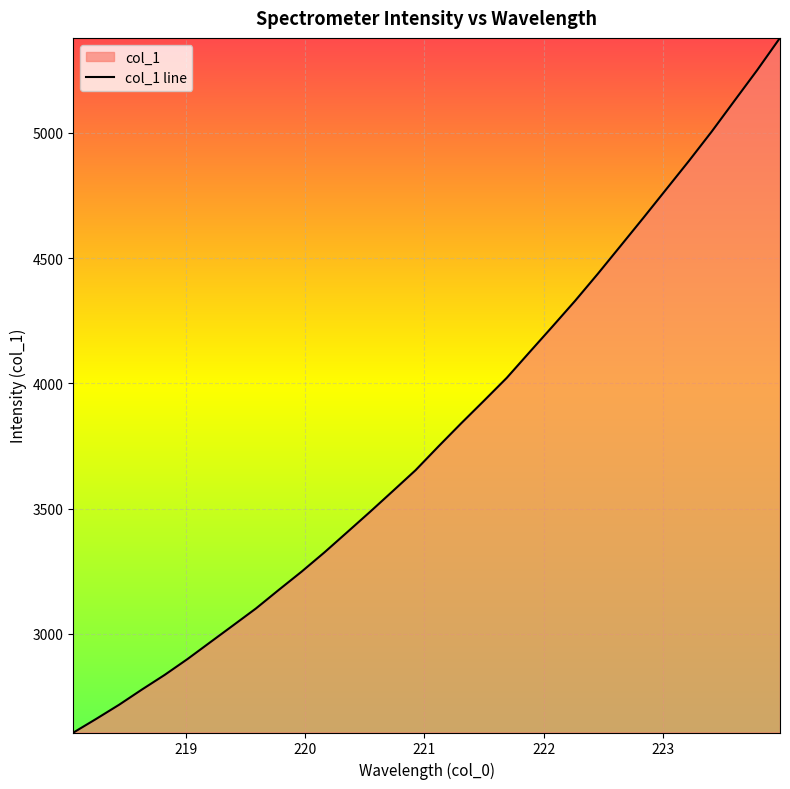

What is the sum of all values?

121756.8